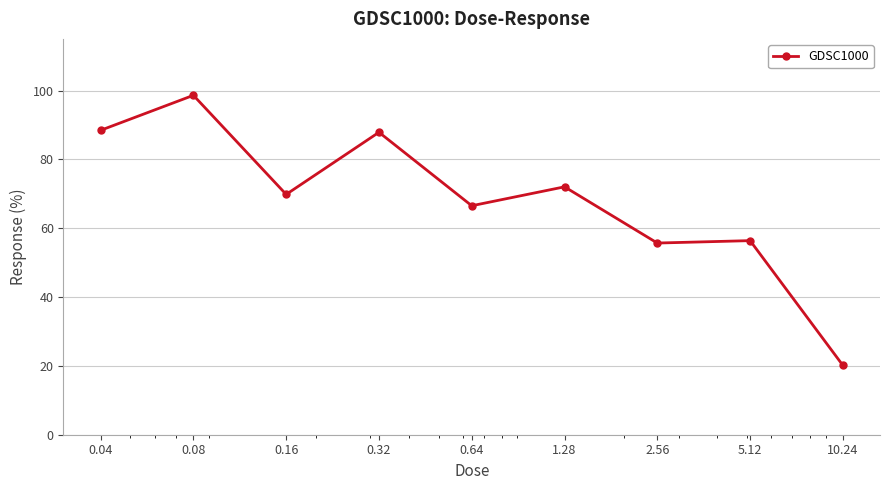

True or false: the data has more than 1 interior local peaks.

True